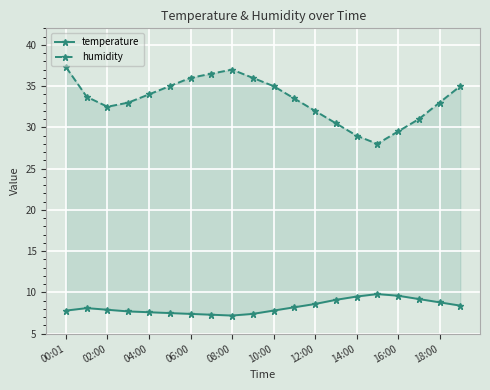

True or false: temperature and humidity cross at least once.

False